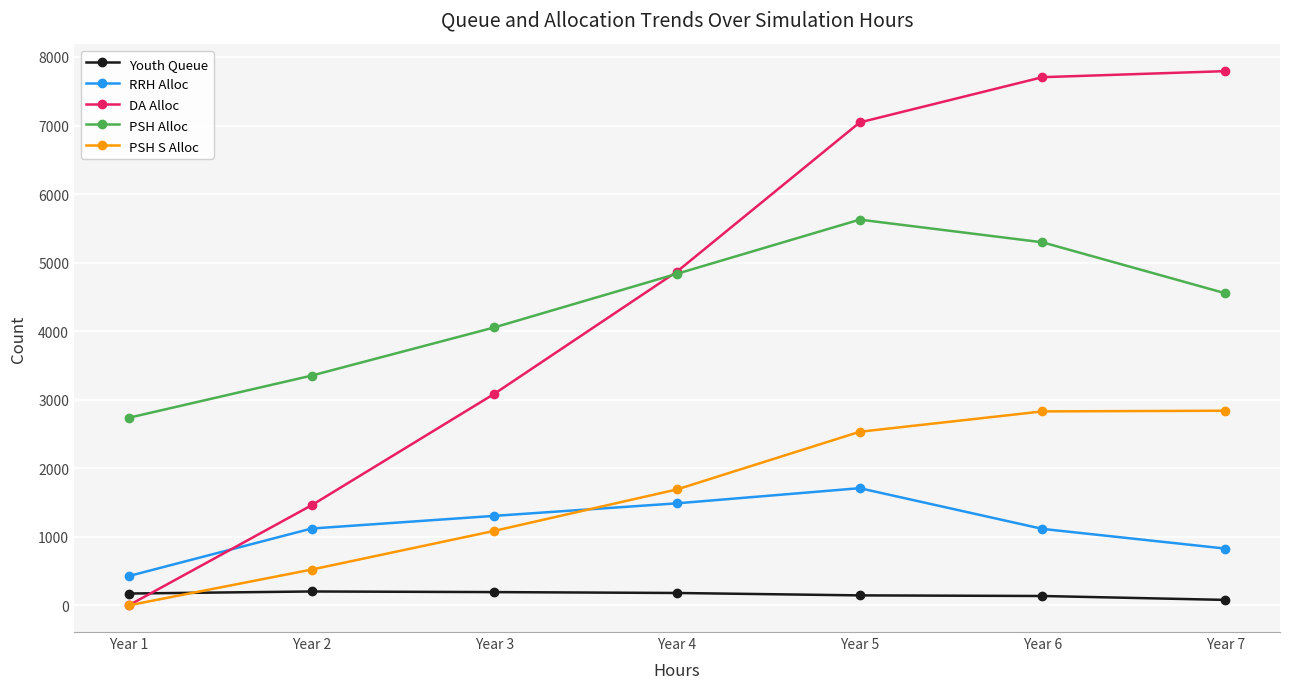

True or false: Youth Queue and RRH Alloc intersect in this chart.

False